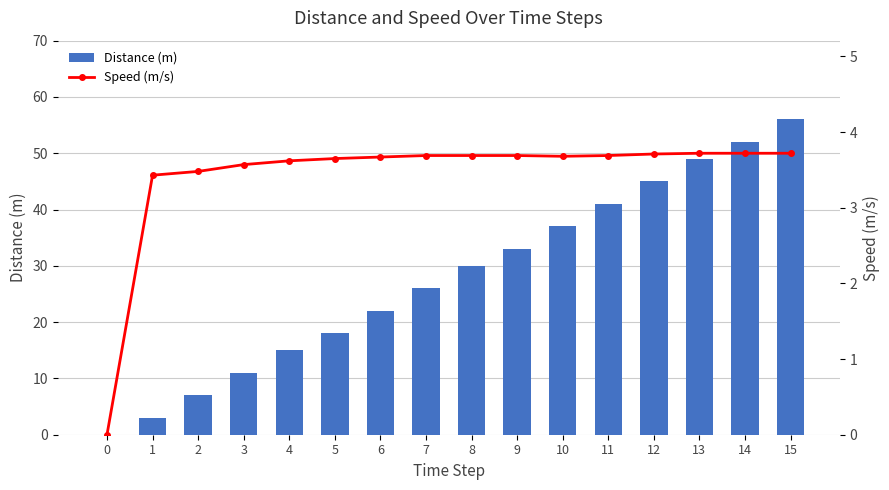

At 7, list the series in order from smallest to largest.

Speed (m/s), Distance (m)